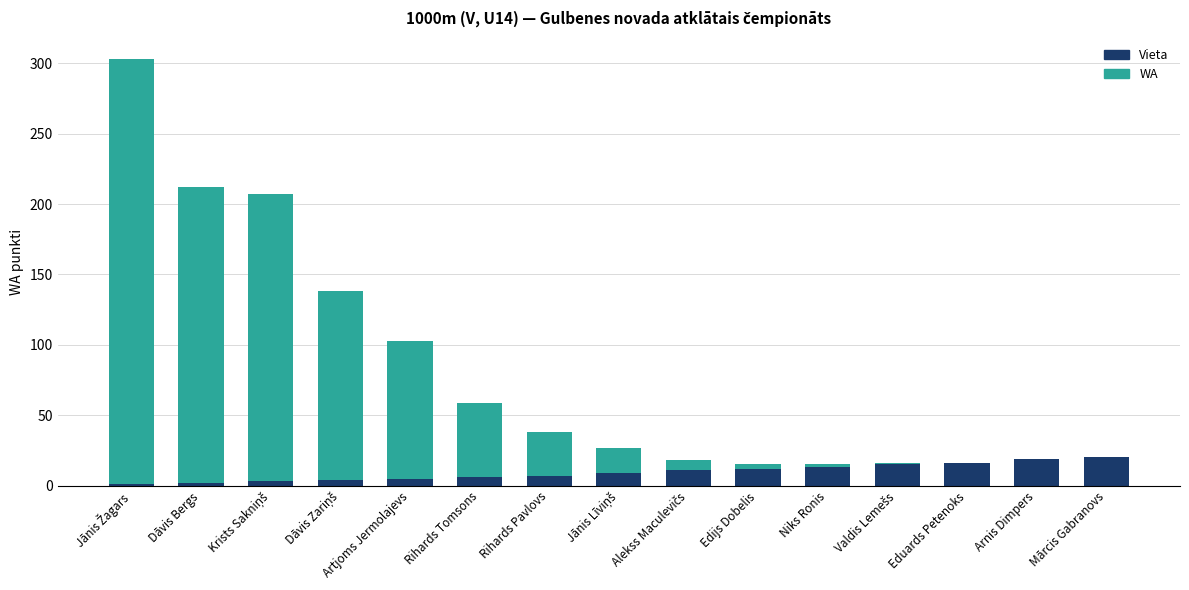

How many distinct data groups are displayed?

2